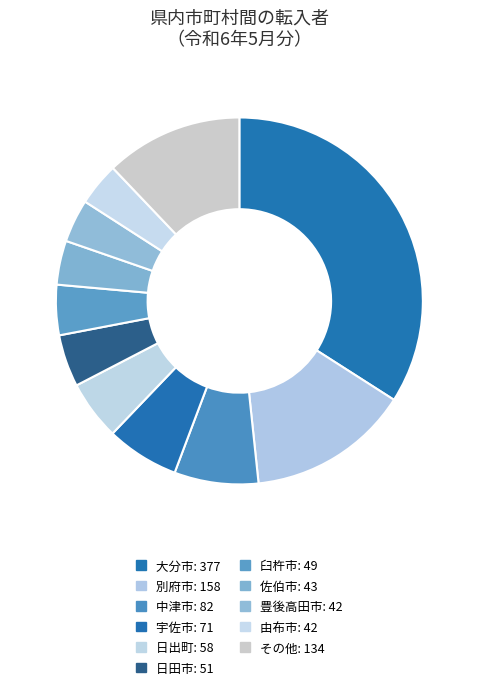

Is there any slice that represents more than half of the pie?

No